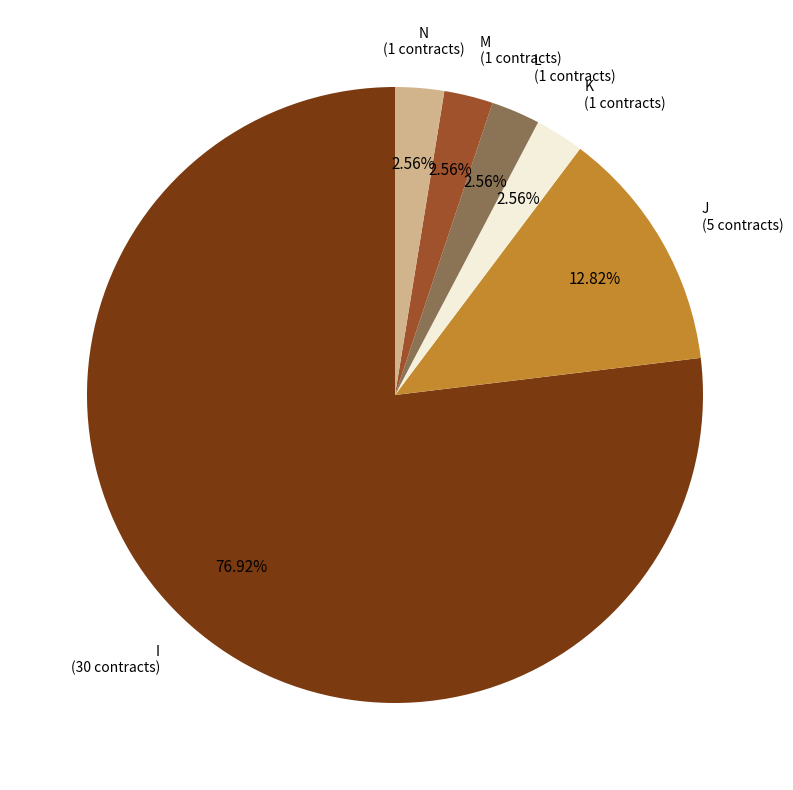

Is there any slice that represents more than half of the pie?

Yes